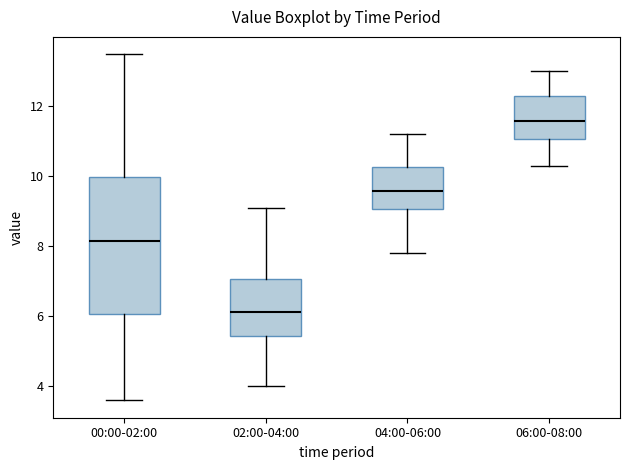

Which box is the tallest, from its lower edge to its upper edge?

00:00-02:00